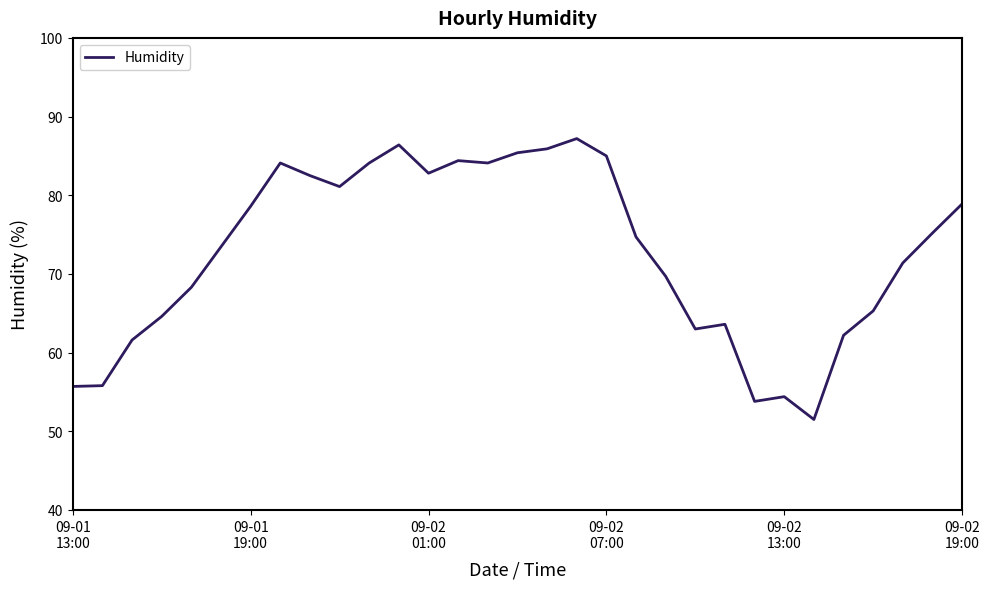

Does the chart have visible grid lines?

No